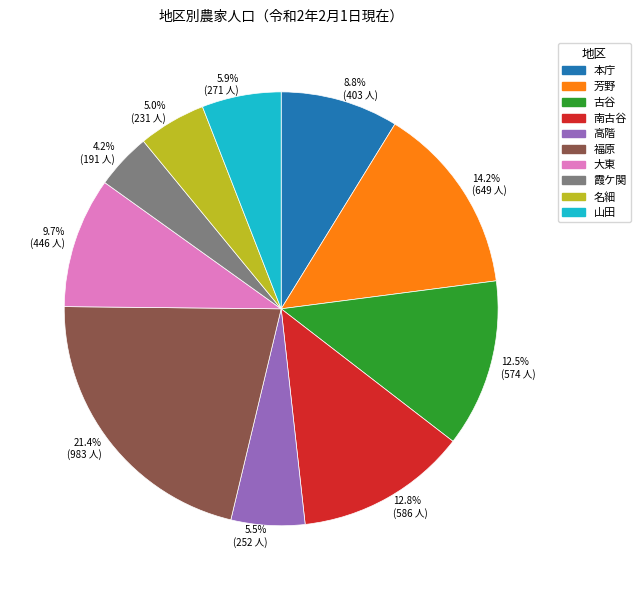

To the nearest percent, what is the difference between the 霞ケ関 and 高階 slice percentages?

1%